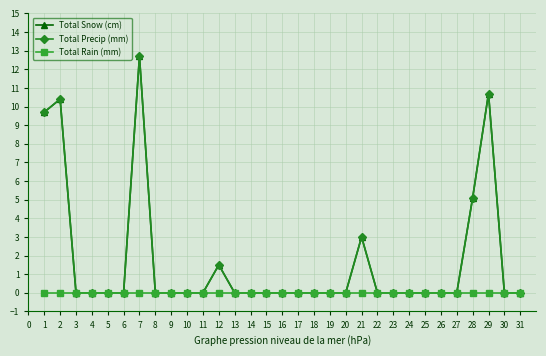

Does the chart have visible grid lines?

Yes